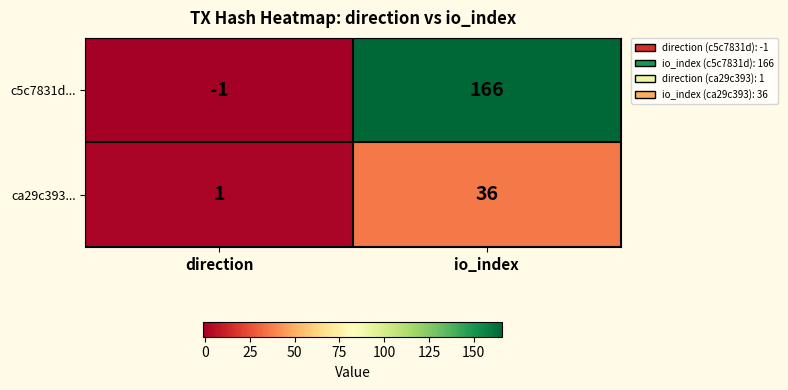

What is the difference between the maximum and minimum values in the c5c7831d... series?

167